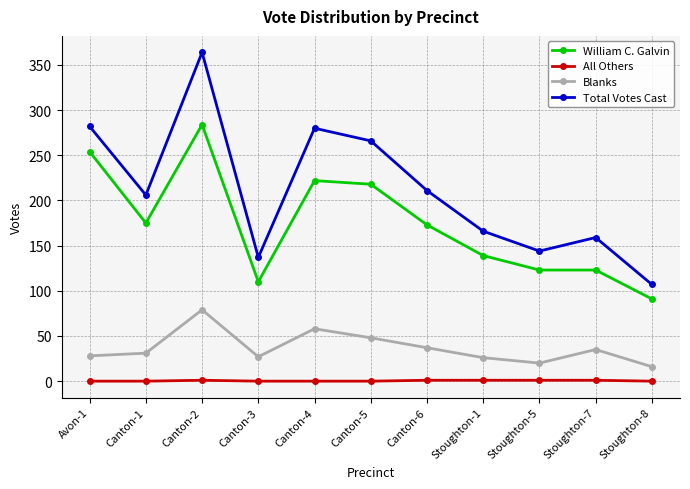

The value of William C. Galvin at Canton-3 is 31. True or false?

False